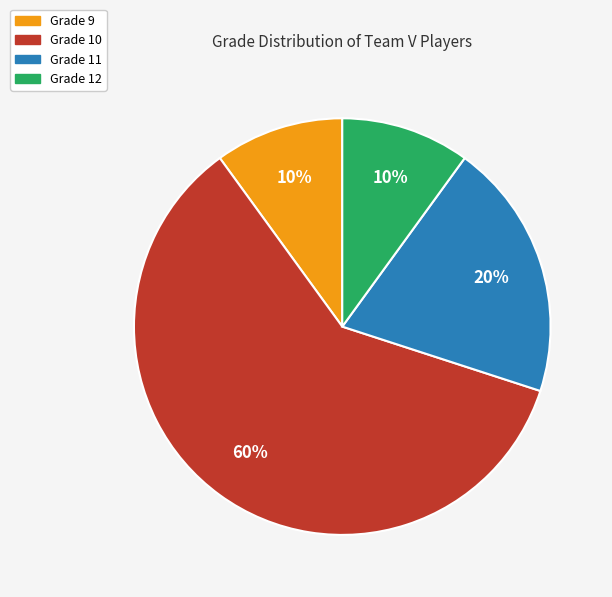

What is the largest slice in the pie chart?

Grade 10